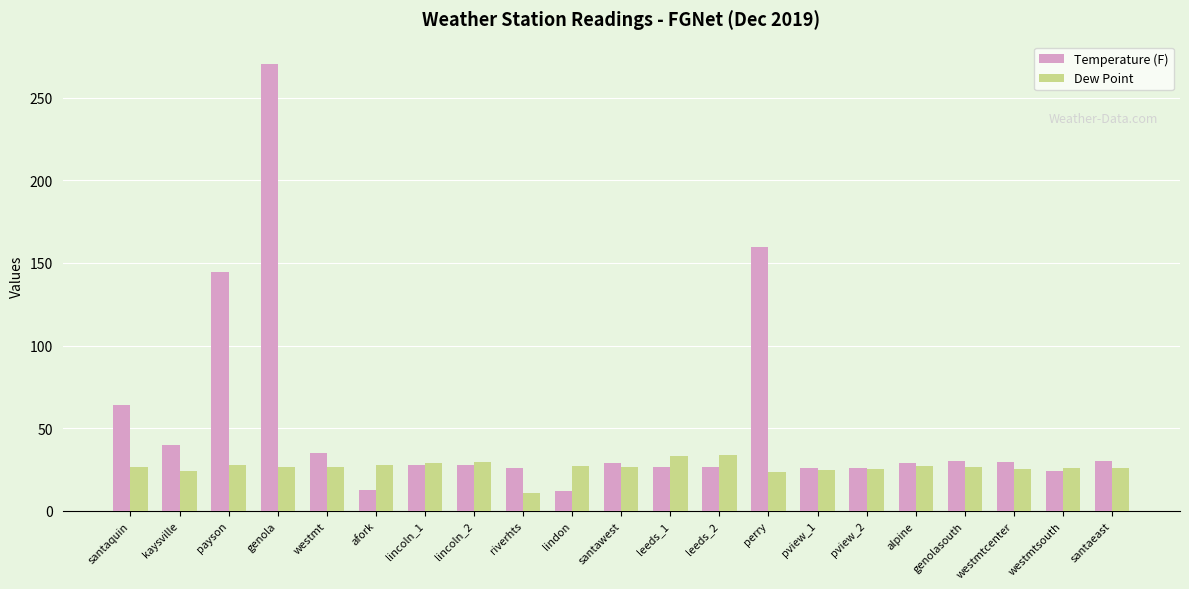

What position from the right is westmtsouth?

2